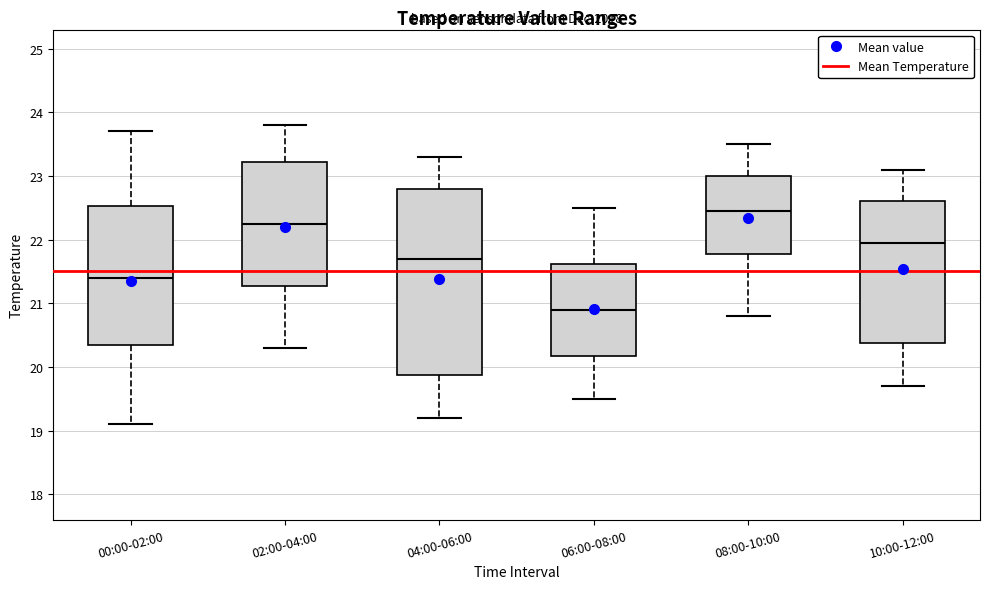

Reading left to right, read every box against the y-axis: the position of its median line, the range the box covers, and the ends of its whiskers. The values are not printed on the chart, so give them approximately, as read against the axis.

00:00-02:00: median 21.4, box 20.4 to 22.5, whiskers 19.1 to 23.7
02:00-04:00: median 22.3, box 21.3 to 23.2, whiskers 20.3 to 23.8
04:00-06:00: median 21.7, box 19.9 to 22.8, whiskers 19.2 to 23.3
06:00-08:00: median 20.9, box 20.2 to 21.6, whiskers 19.5 to 22.5
08:00-10:00: median 22.5, box 21.8 to 23.0, whiskers 20.8 to 23.5
10:00-12:00: median 22.0, box 20.4 to 22.6, whiskers 19.7 to 23.1